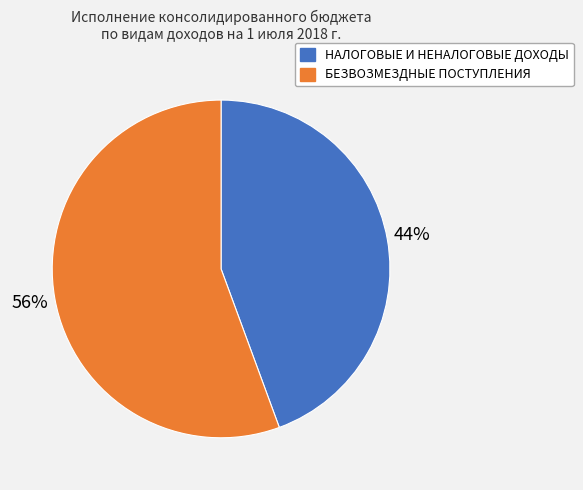

Which has a higher value, БЕЗВОЗМЕЗДНЫЕ ПОСТУПЛЕНИЯ or НАЛОГОВЫЕ И НЕНАЛОГОВЫЕ ДОХОДЫ?

БЕЗВОЗМЕЗДНЫЕ ПОСТУПЛЕНИЯ